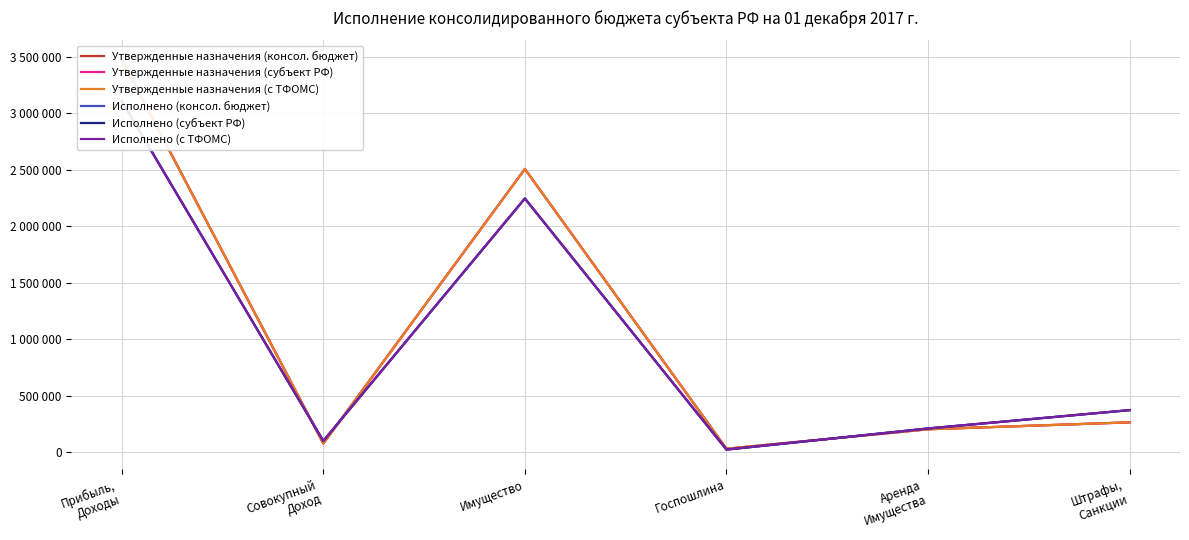

True or false: Утвержденные назначения (с ТФОМС) has a value of 2507400.0 at Имущество.

True